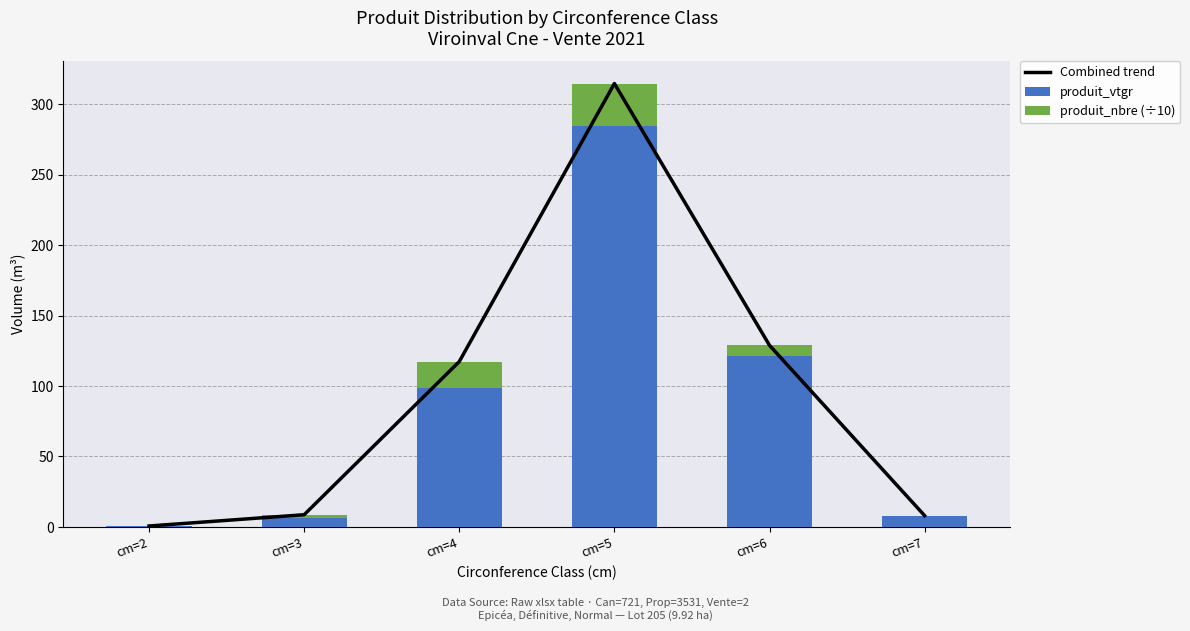

Which has a higher value, cm=3 or cm=6?

cm=6